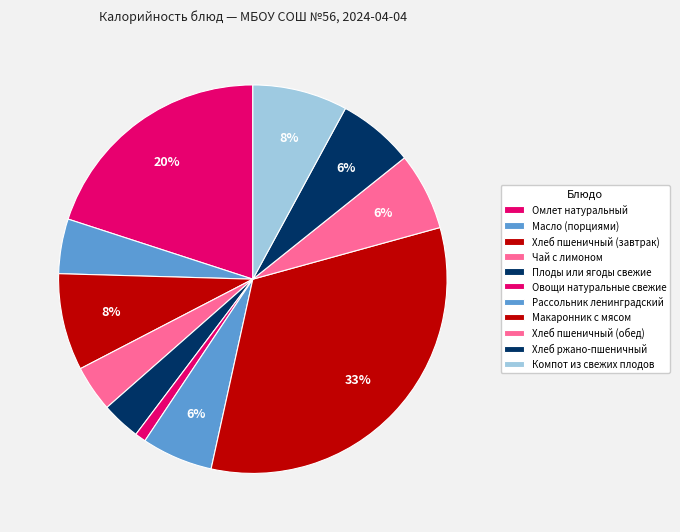

The Плоды или ягоды свежие slice represents 3% of the pie. True or false?

True